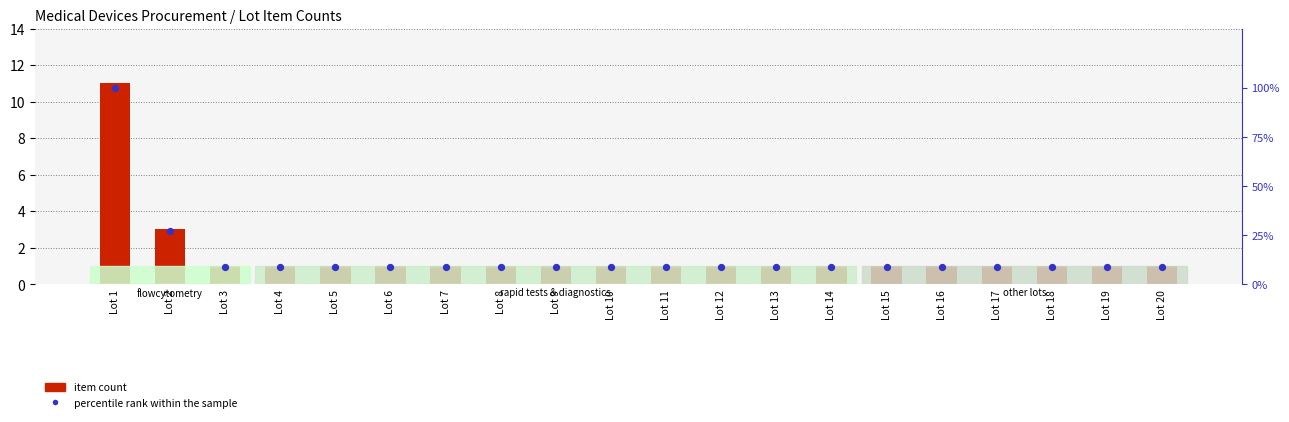

What are all the series names shown in the legend?

item count, percentile rank within the sample